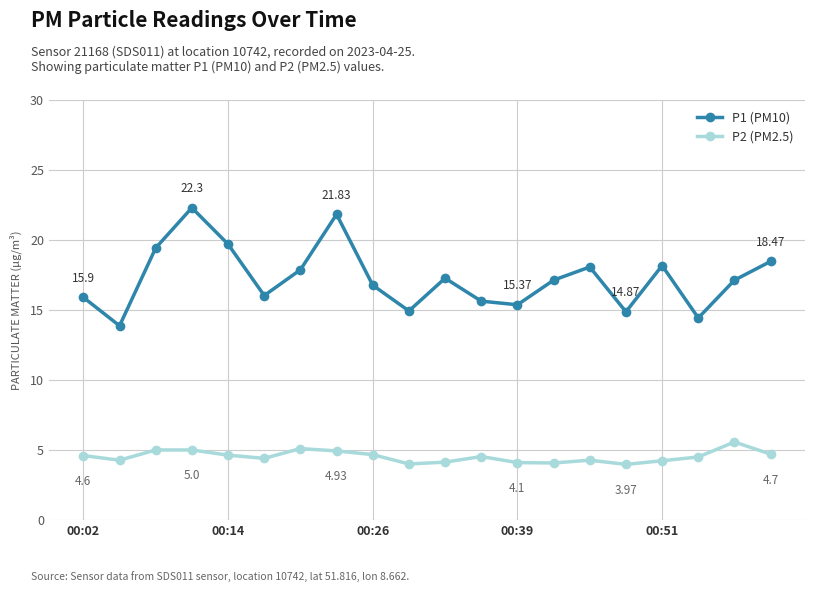

True or false: P1 (PM10) and P2 (PM2.5) cross at least once.

False